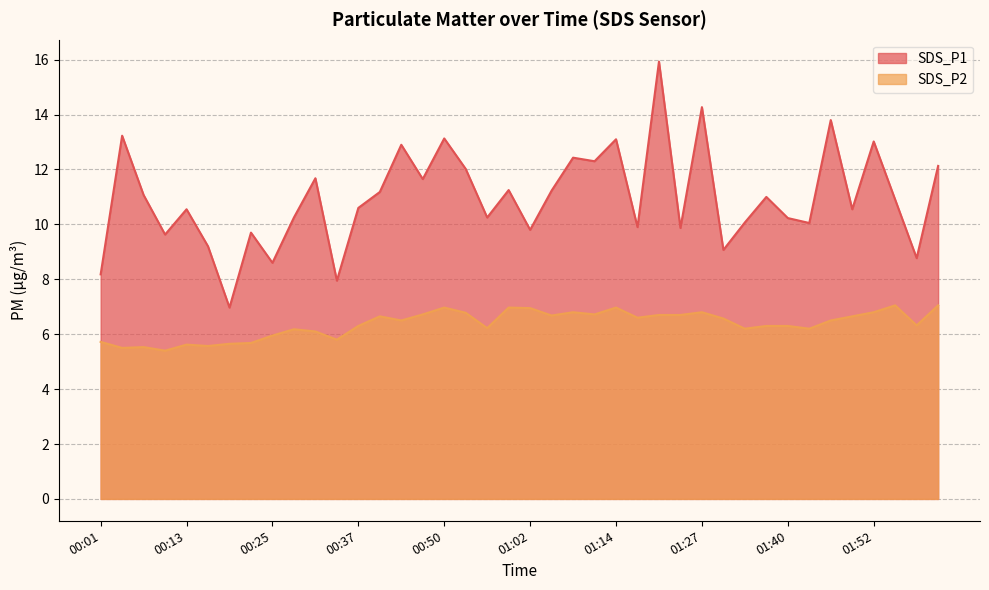

Which has a higher value, 01:17 or 00:25?

01:17